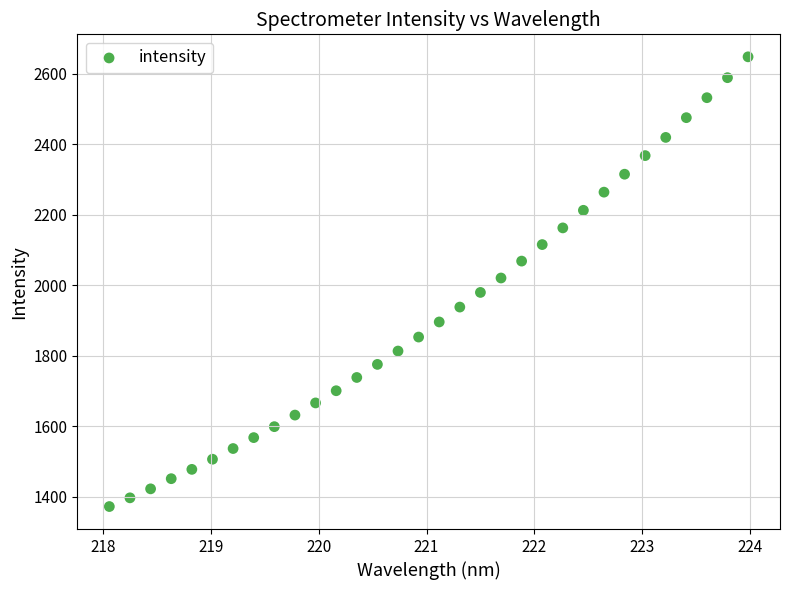

What is the range of X values (max minus min)?

5.9